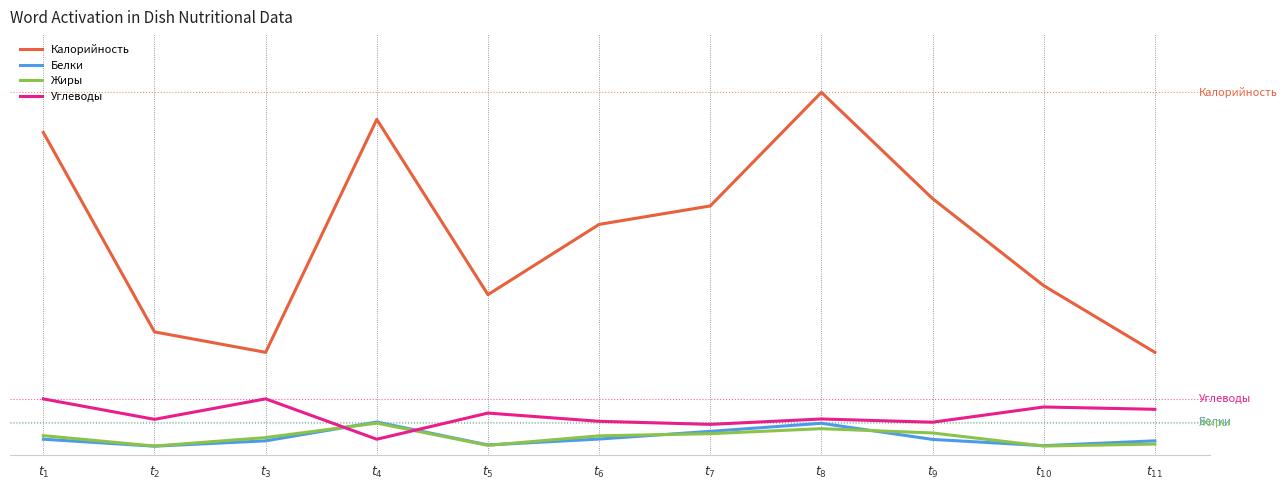

Where does the Жиры series first go above 5?

$t_{1}$